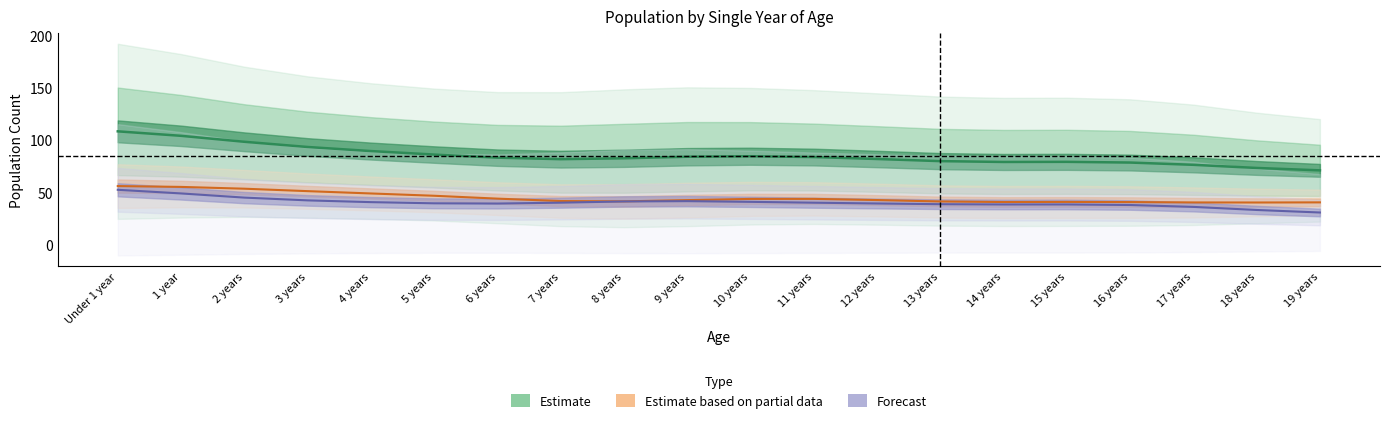

At which category is the sum across all series the highest?

Under 1 year